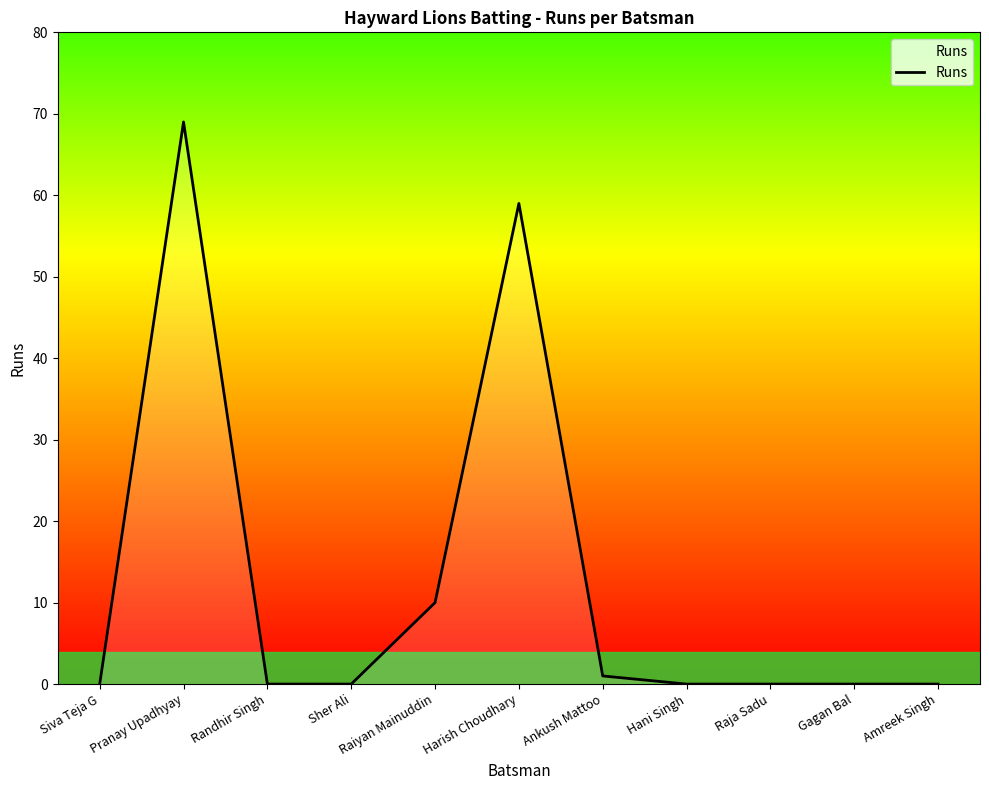

How many lines are shown in the chart?

1